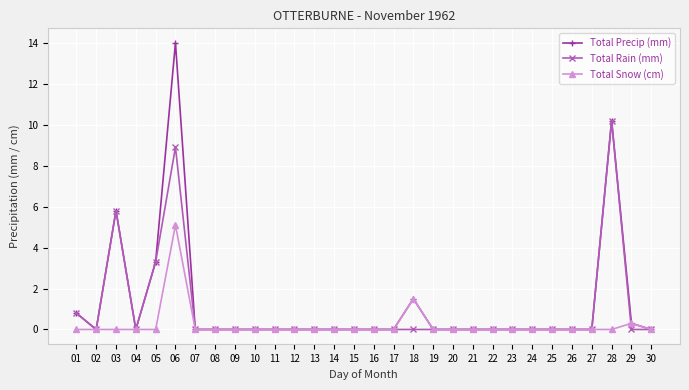

How many data points does each series have?

30